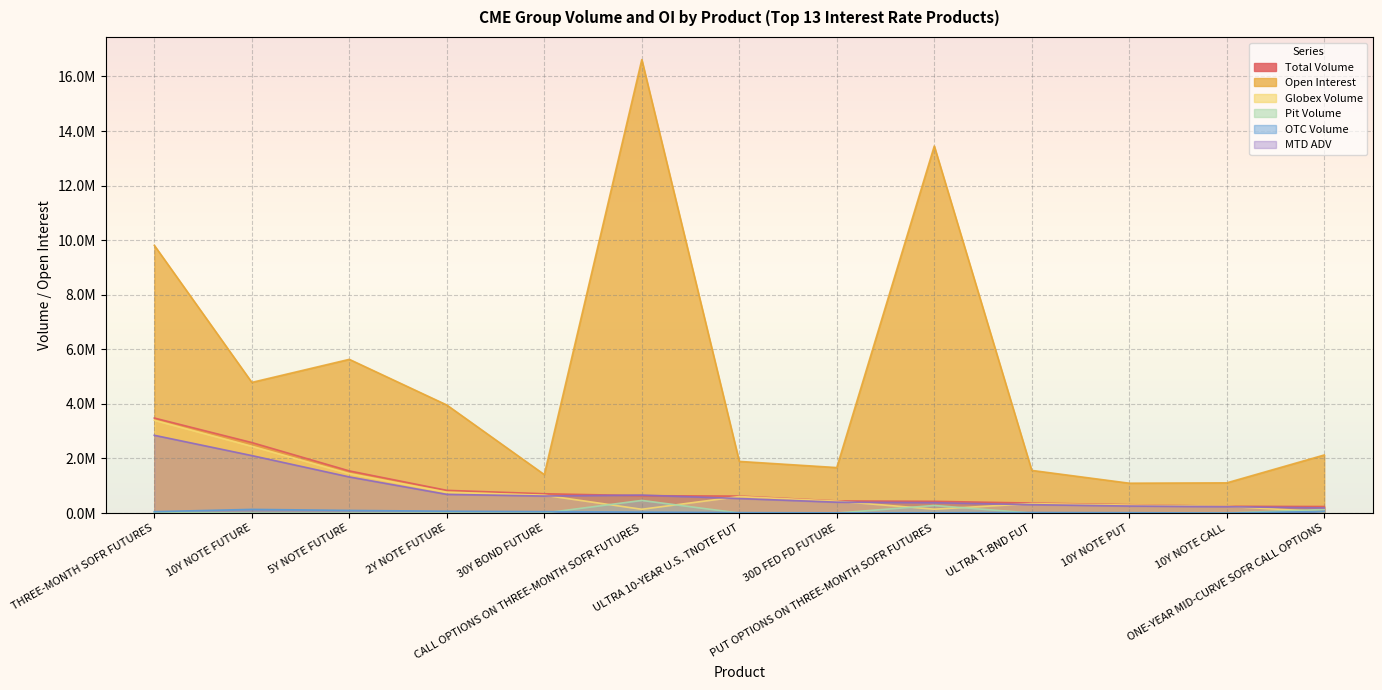

What is the label of the 1st point from the right?

ONE-YEAR MID-CURVE SOFR CALL OPTIONS